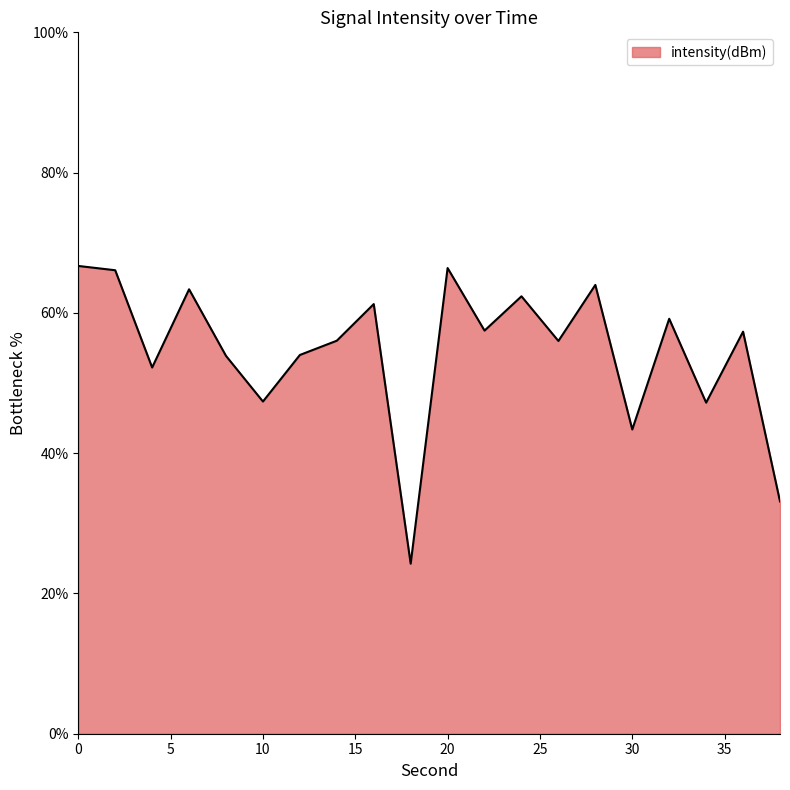

What is the minimum value shown in the chart?

24.2